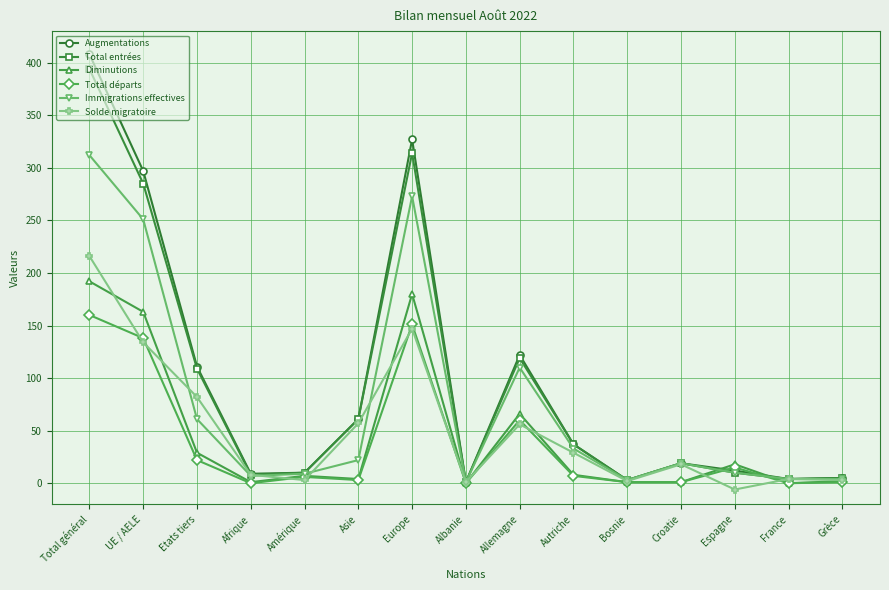

What is the label of the 7th point from the right?

Allemagne